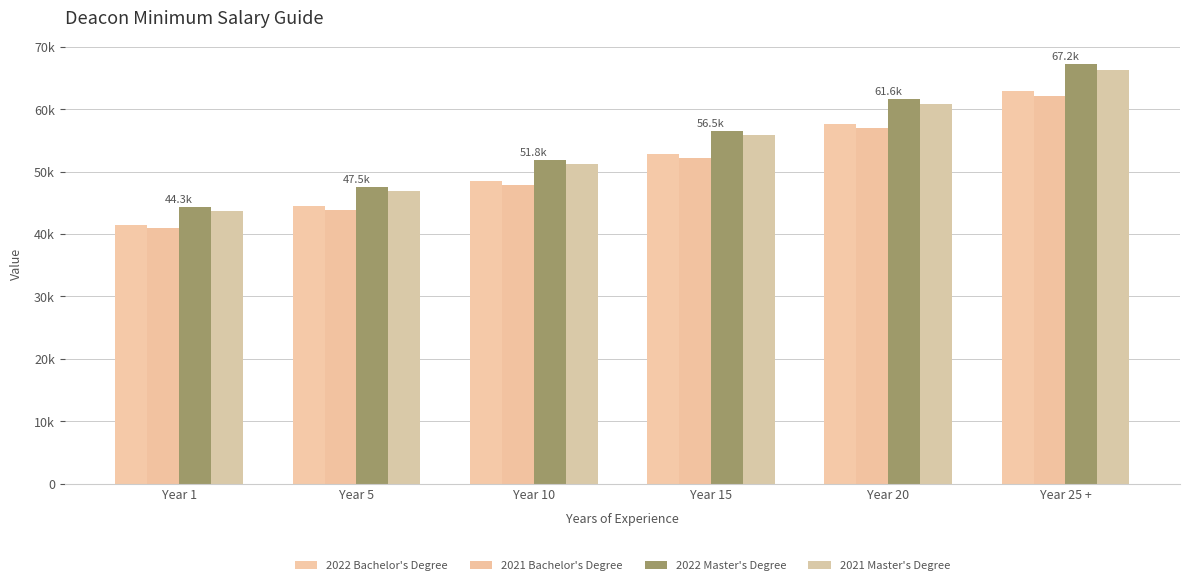

Which category has the highest value in the 2022 Master's Degree series?

Year 25 +